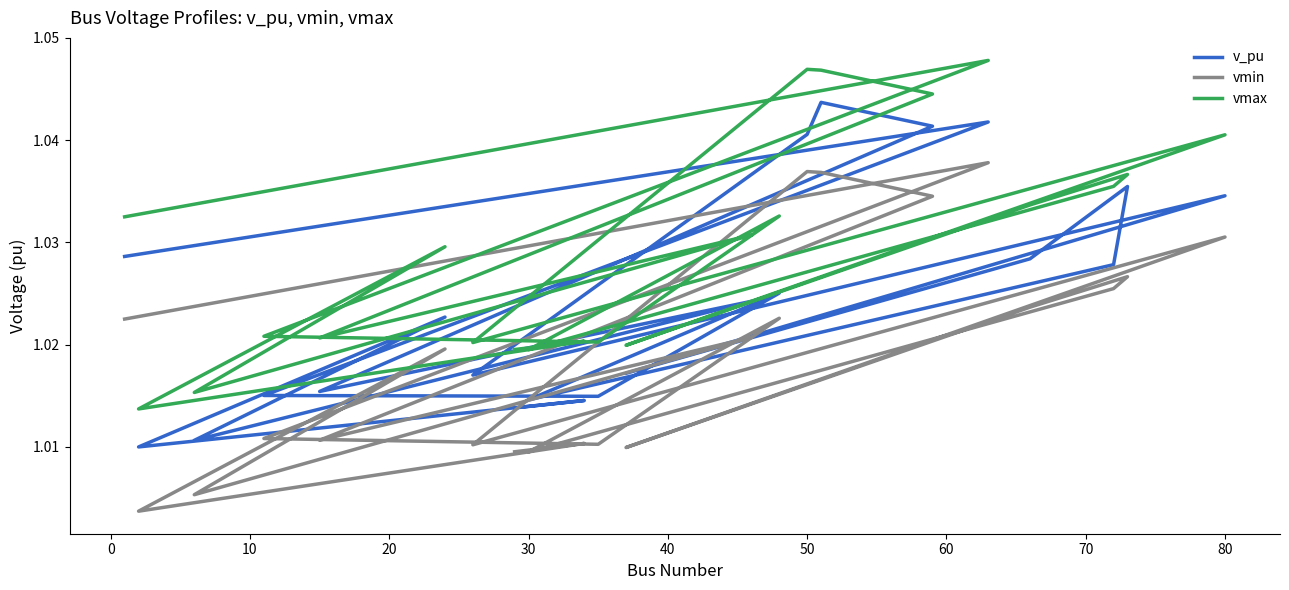

True or false: vmin and v_pu intersect in this chart.

False